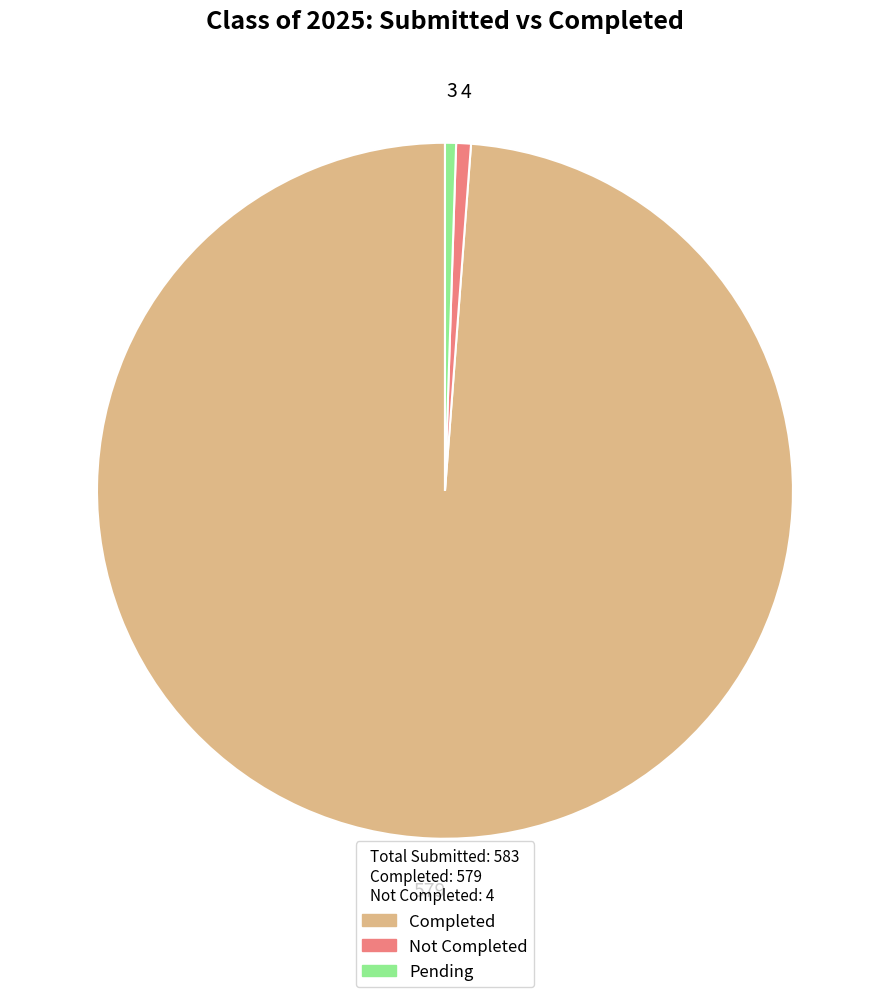

Which category has the biggest portion of the pie?

Completed